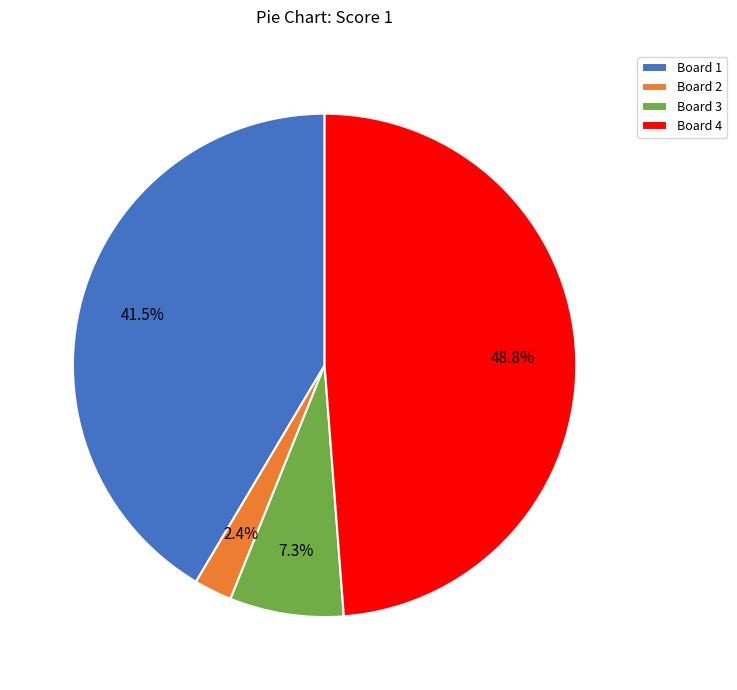

Which category has the biggest portion of the pie?

Board 4